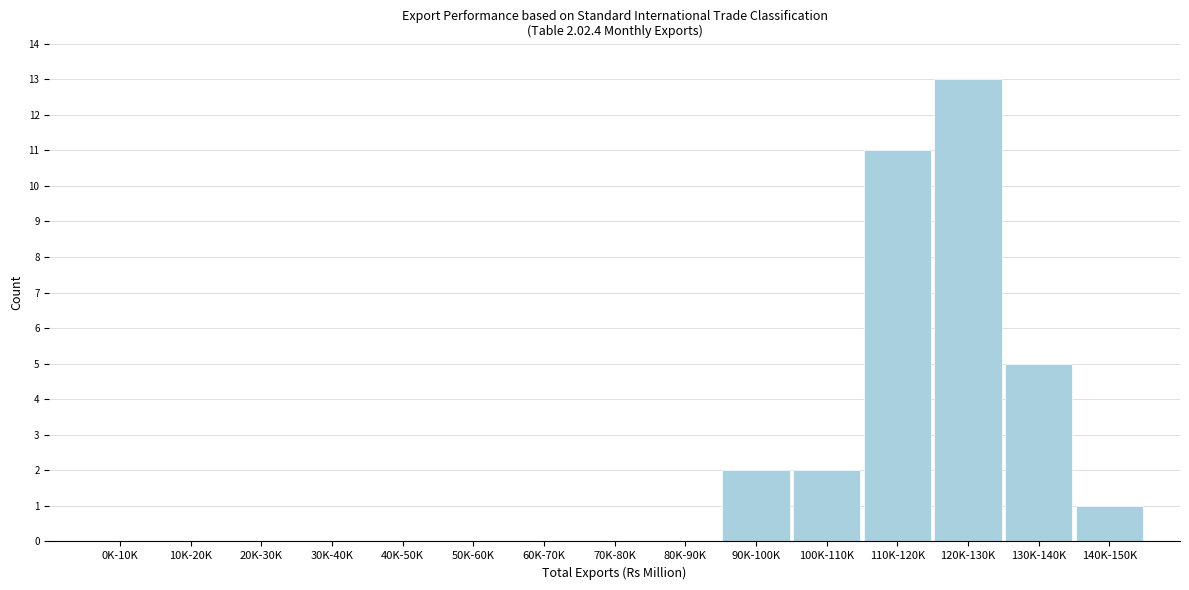

Reading left to right, list all the values displayed in this chart.

0K-10K=0	10K-20K=0	20K-30K=0	30K-40K=0	40K-50K=0	50K-60K=0	60K-70K=0	70K-80K=0	80K-90K=0	90K-100K=2	100K-110K=2	110K-120K=11	120K-130K=13	130K-140K=5	140K-150K=1